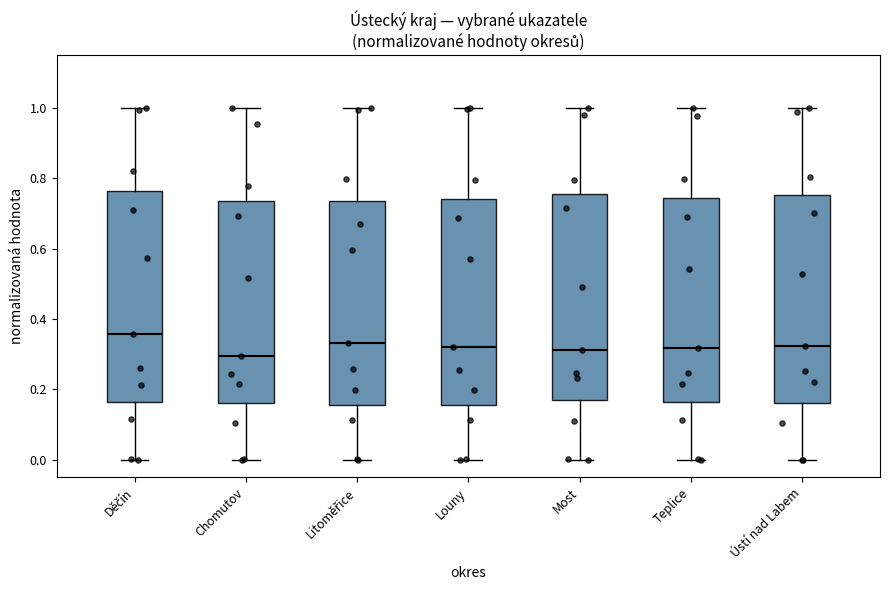

Reading left to right, read every box against the y-axis: the position of its median line, the range the box covers, and the ends of its whiskers. The values are not printed on the chart, so give them approximately, as read against the axis.

Děčín: median 0.36, box 0.16 to 0.76, whiskers 0.00 to 1.00
Chomutov: median 0.30, box 0.16 to 0.74, whiskers 0.00 to 1.00
Litoměřice: median 0.34, box 0.16 to 0.74, whiskers 0.00 to 1.00
Louny: median 0.32, box 0.16 to 0.74, whiskers 0.00 to 1.00
Most: median 0.32, box 0.18 to 0.76, whiskers 0.00 to 1.00
Teplice: median 0.32, box 0.16 to 0.74, whiskers 0.00 to 1.00
Ústí nad Labem: median 0.32, box 0.16 to 0.76, whiskers 0.00 to 1.00